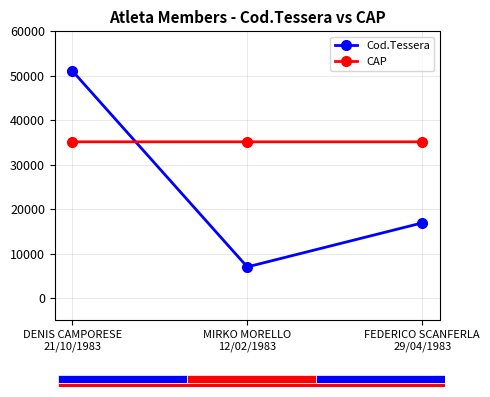

Are the bars grouped side by side (vs. stacked)?

Yes